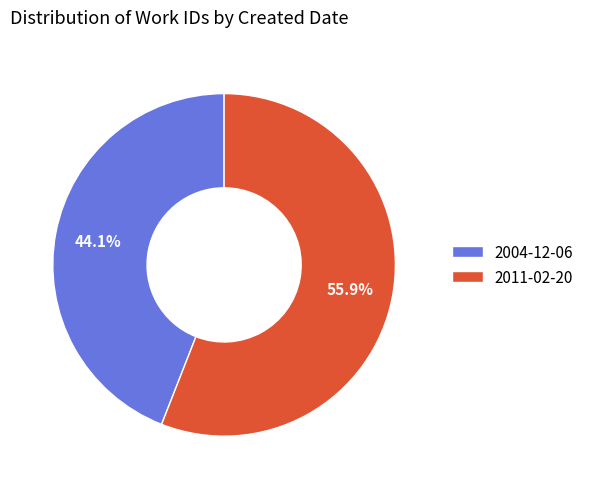

Combined, do 2004-12-06 and 2011-02-20 account for over 50%?

Yes